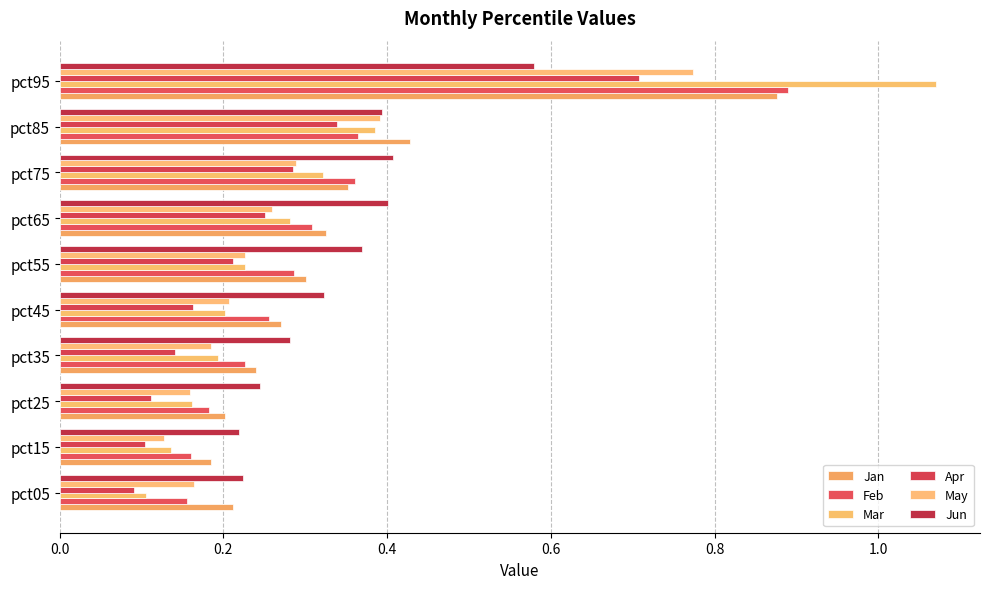

Count the number of data series in this chart.

6